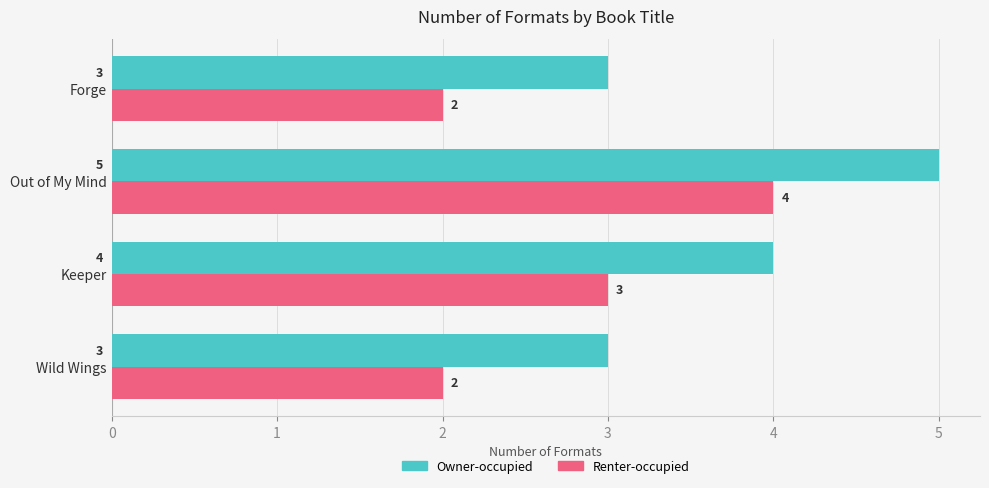

What is the total value across all series at Out of My Mind?

9